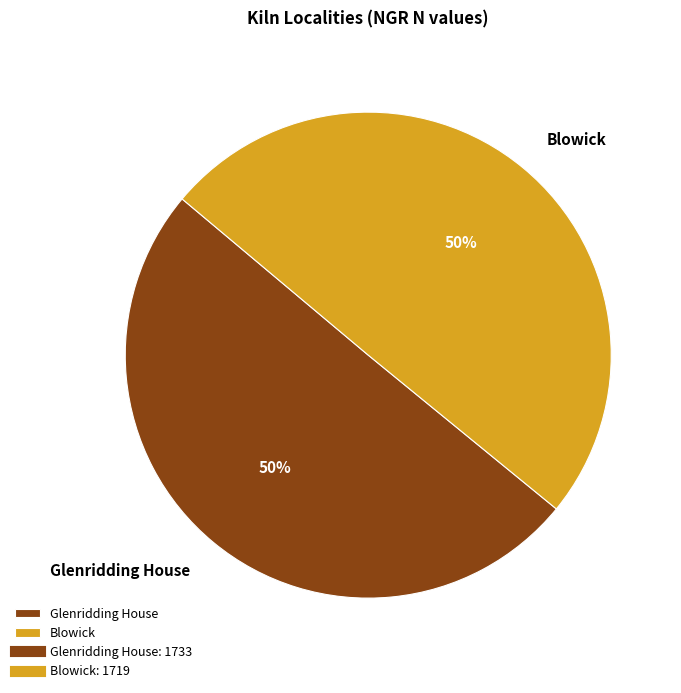

Do Glenridding House and Blowick together represent more than half of the pie?

Yes